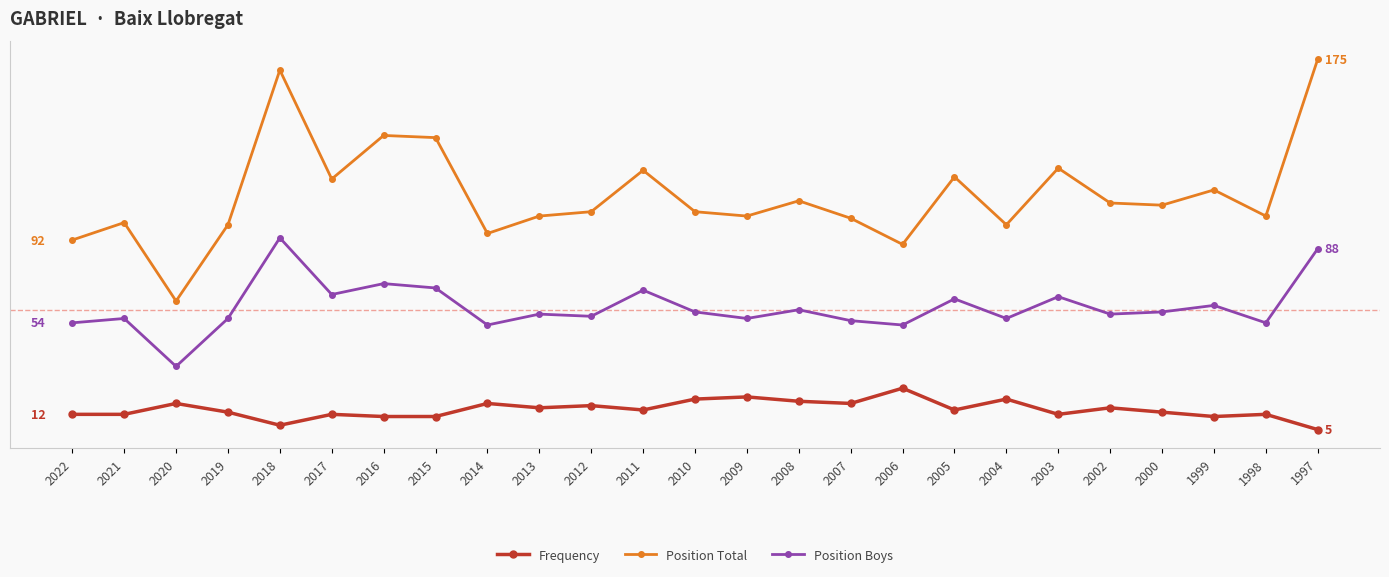

Which has a higher value, 2021 or 1998?

2021